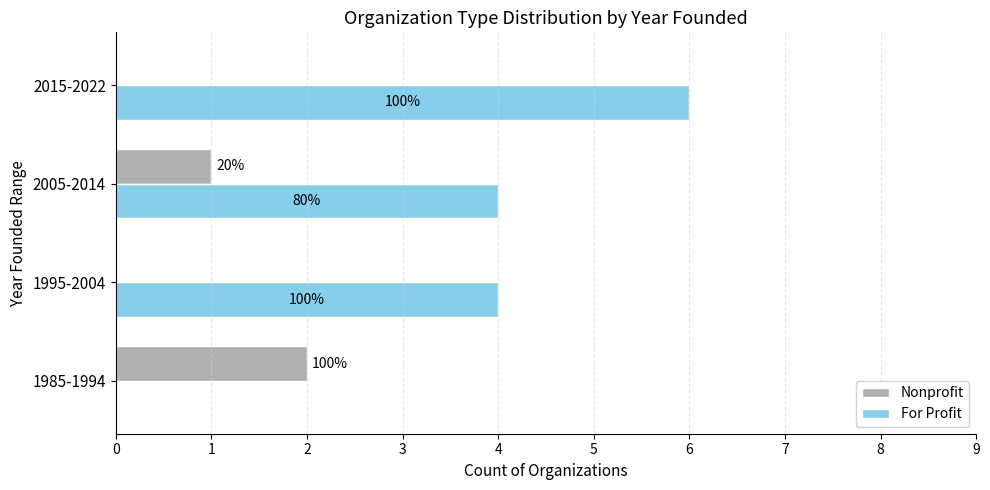

What are all the series names shown in the legend?

Nonprofit, For Profit